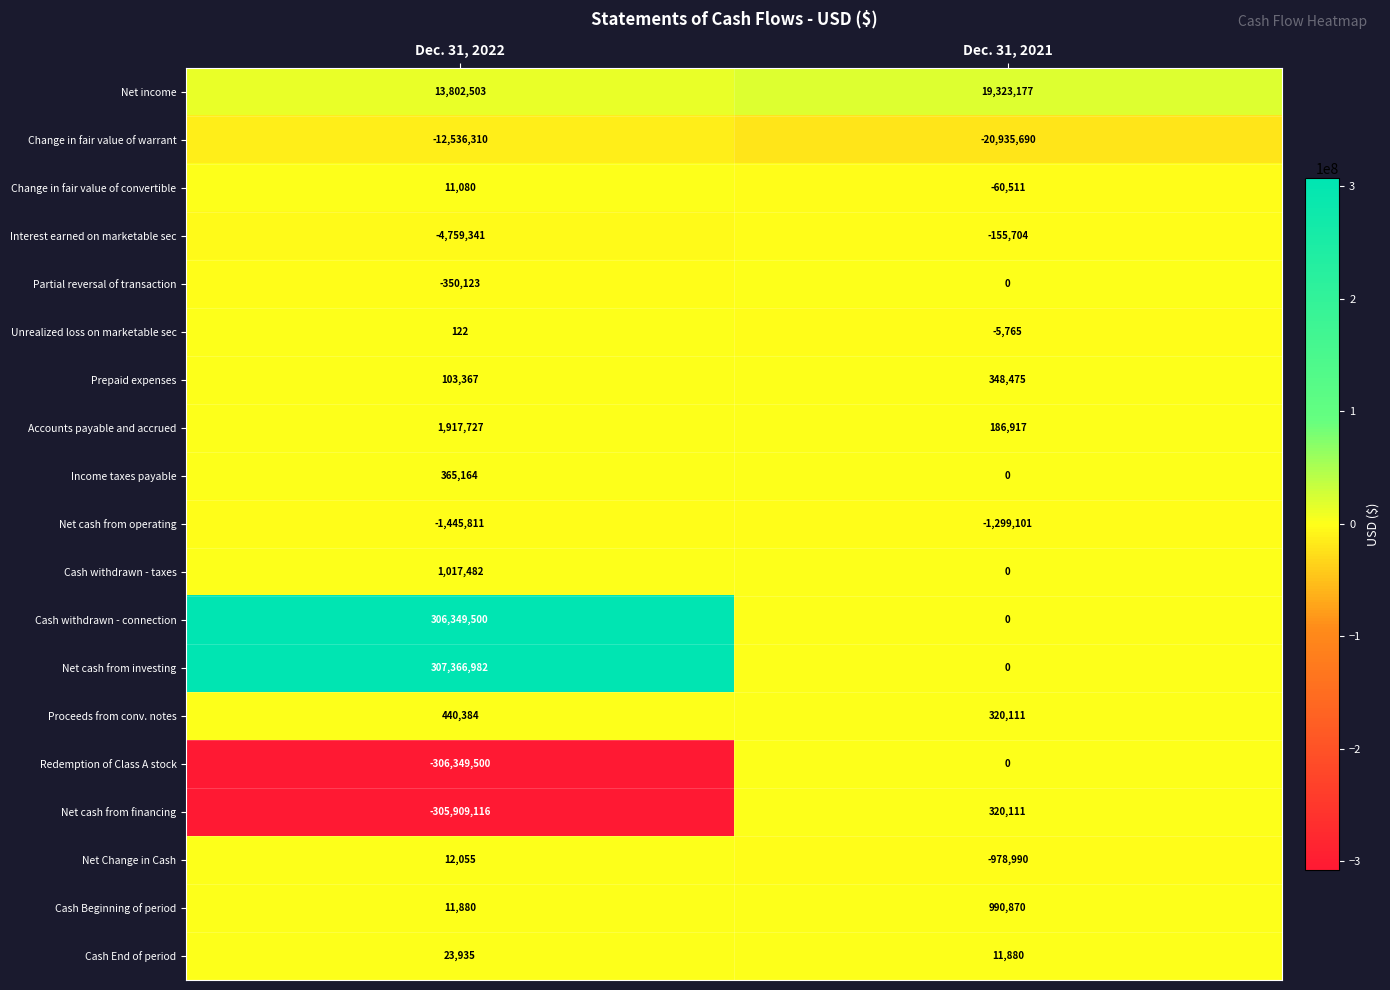

Rank the series at Dec. 31, 2022 from highest to lowest value.

Net cash from investing, Cash withdrawn - connection, Net income, Accounts payable and accrued, Cash withdrawn - taxes, Proceeds from conv. notes, Income taxes payable, Prepaid expenses, Cash End of period, Net Change in Cash, Cash Beginning of period, Change in fair value of convertible, Unrealized loss on marketable sec, Partial reversal of transaction, Net cash from operating, Interest earned on marketable sec, Change in fair value of warrant, Net cash from financing, Redemption of Class A stock